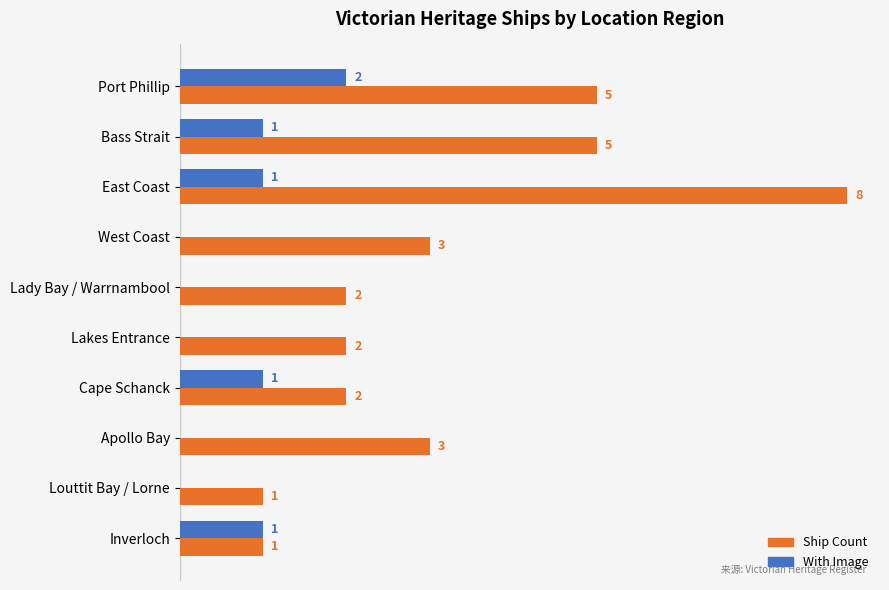

What are all the series names shown in the legend?

Ship Count, With Image